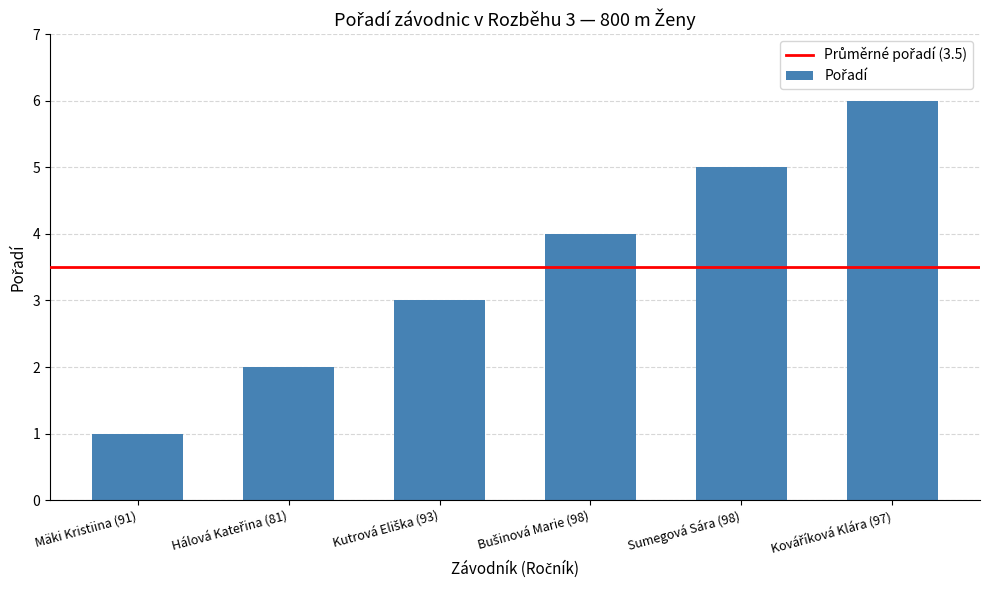

Is it true that the value at Mäki Kristiina (91) is 1?

True